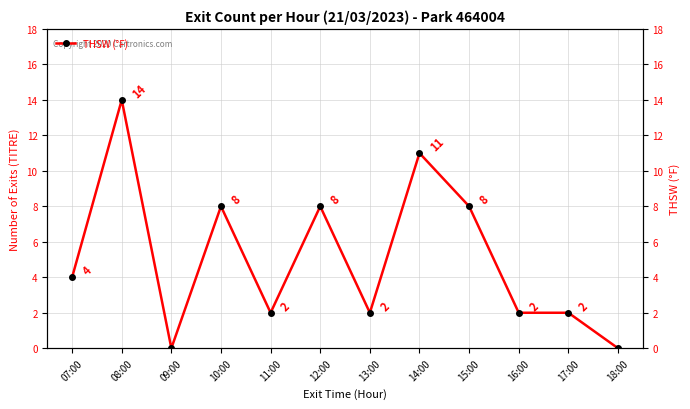

What is the label of the 9th point from the right?

10:00